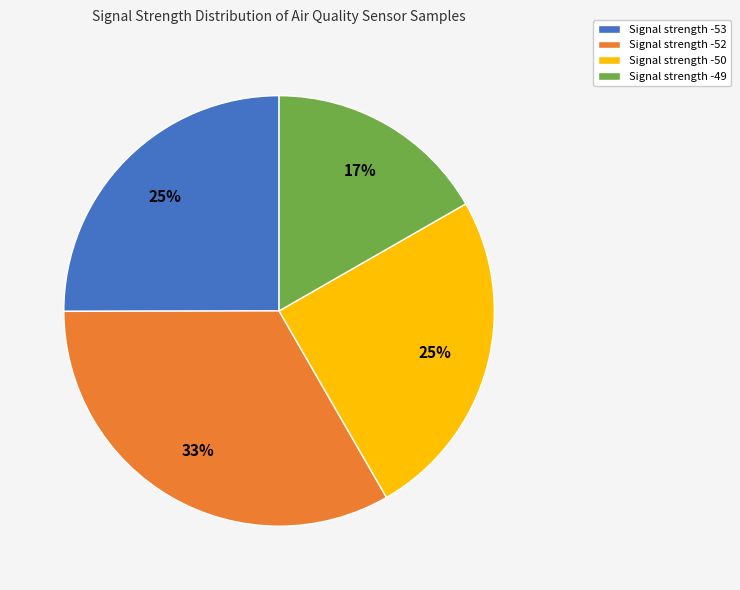

Between Signal strength -53 and Signal strength -49, which is larger?

Signal strength -53